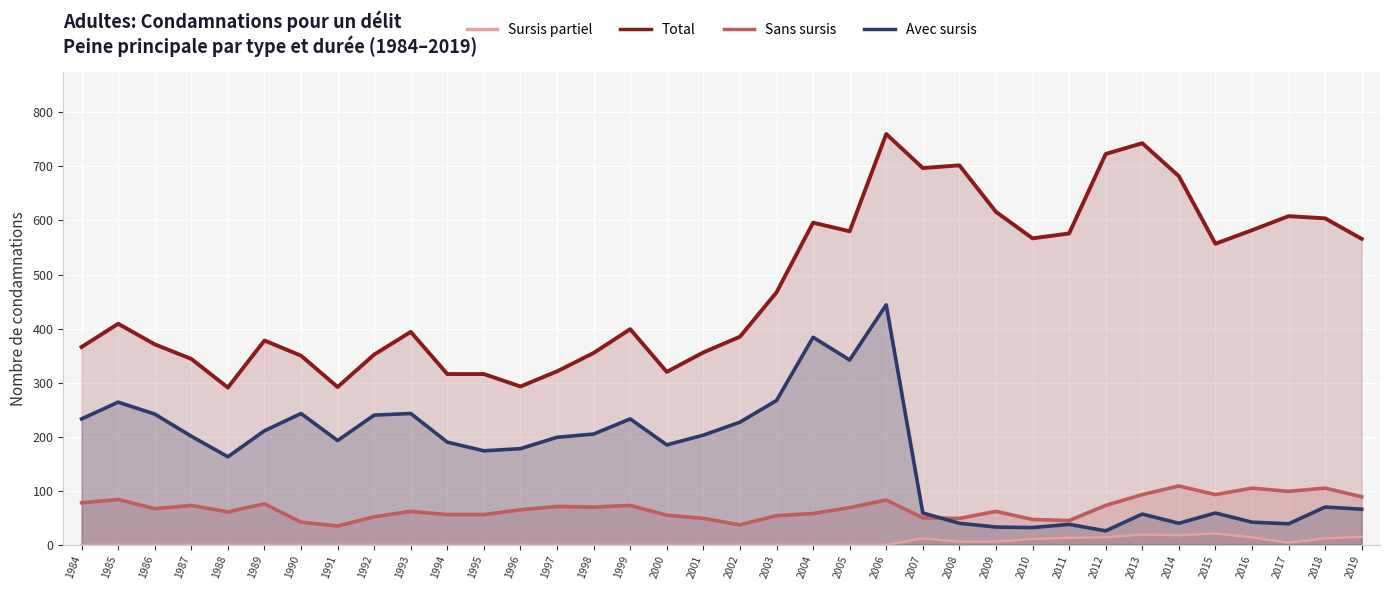

True or false: Sans sursis and Sursis partiel intersect in this chart.

False